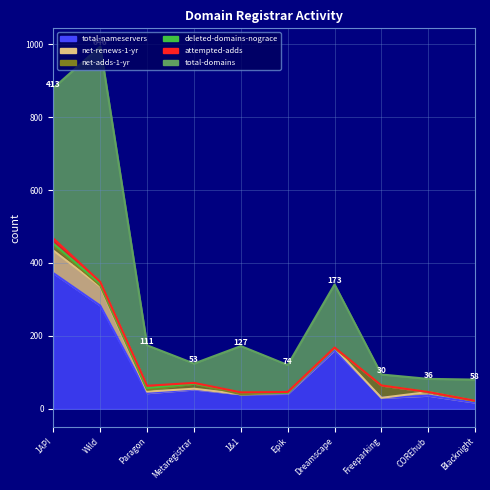

List the series in order of their peak value, highest first.

total-domains, total-nameservers, net-renews-1-yr, net-adds-1-yr, attempted-adds, deleted-domains-nograce